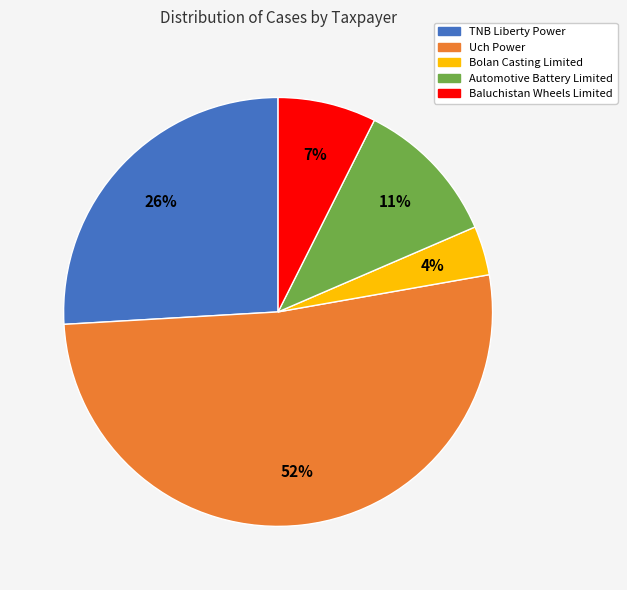

To the nearest percent, what is the combined percentage of Baluchistan Wheels Limited and Uch Power?

59%